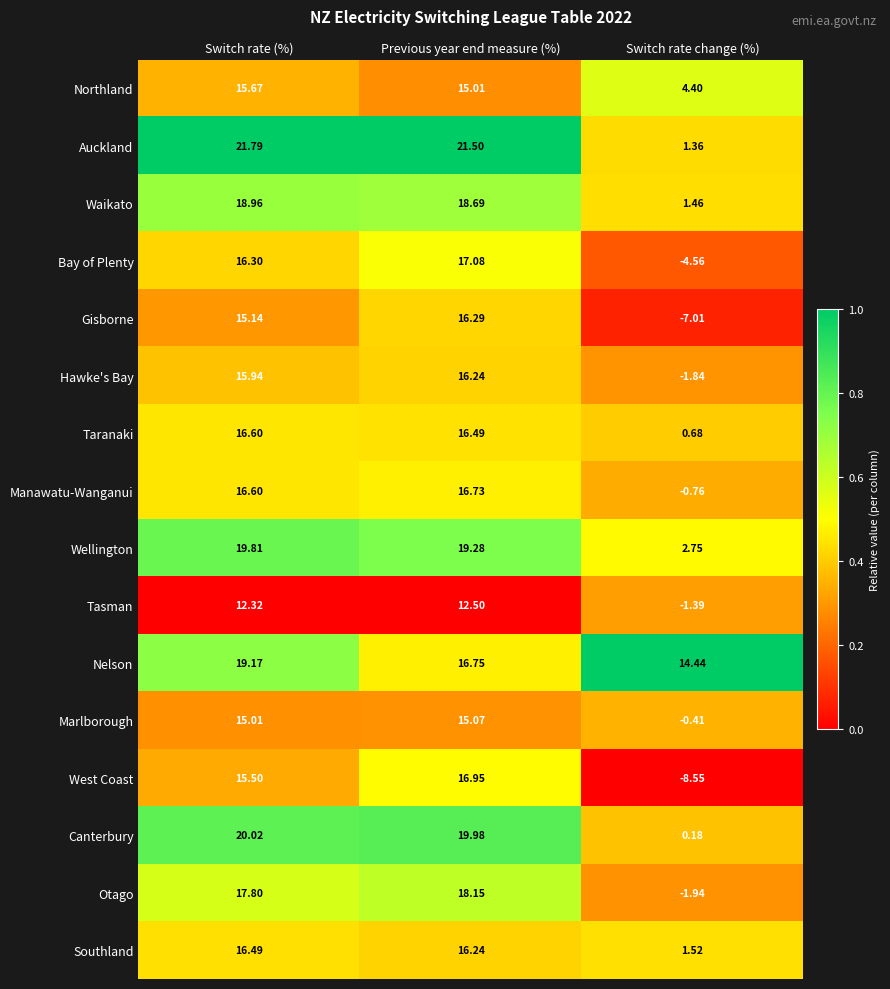

At which label does Manawatu-Wanganui first exceed 16?

Switch rate (%)